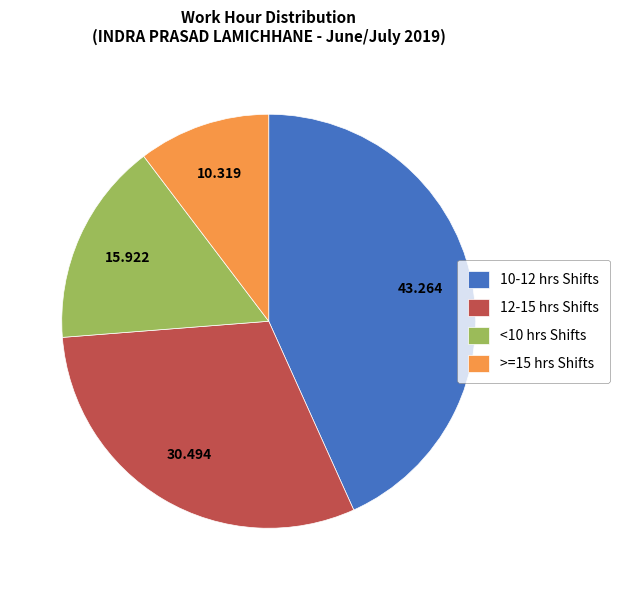

Combined, do 10-12 hrs Shifts and <10 hrs Shifts account for over 50%?

Yes